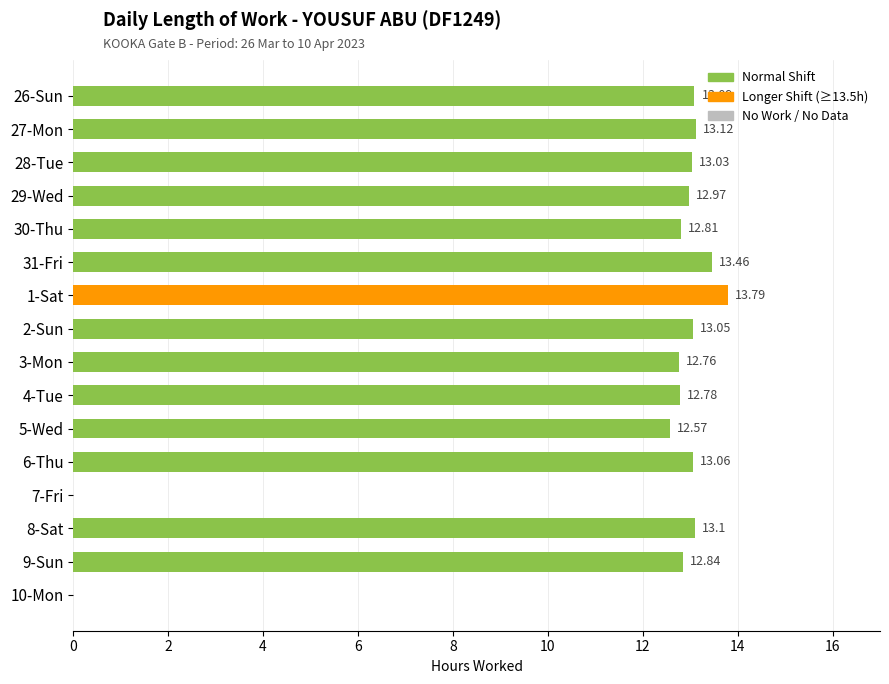

Approximately how many times larger is the value at 1-Sat compared to 26-Sun?

1.1